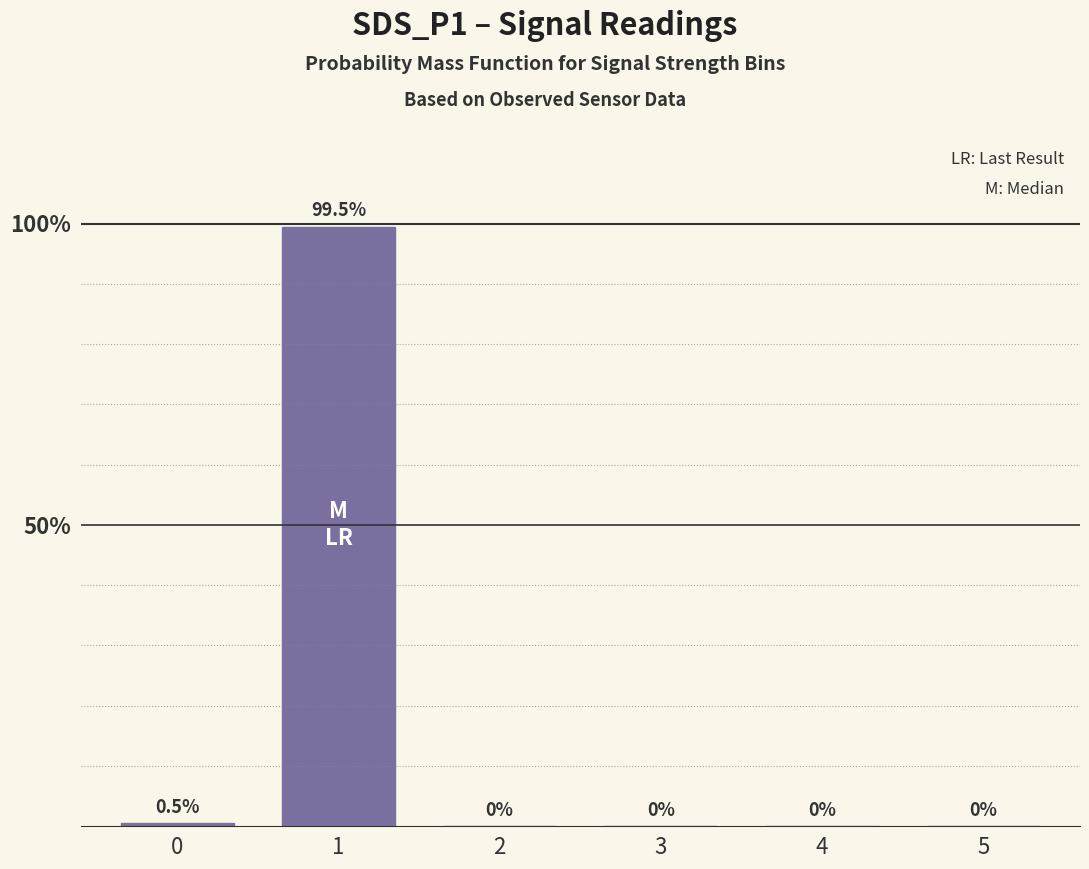

Does the chart contain any negative values?

No